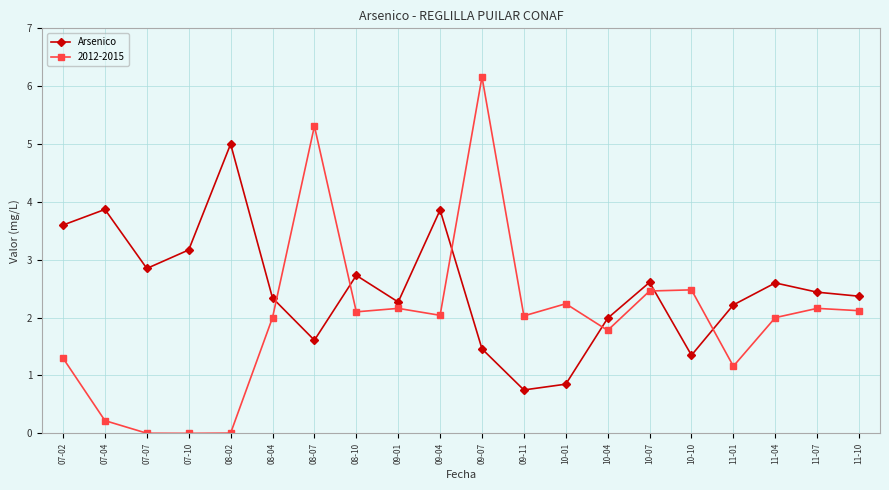

What is the value of the Arsenico point at the 20th from the left?

2.4